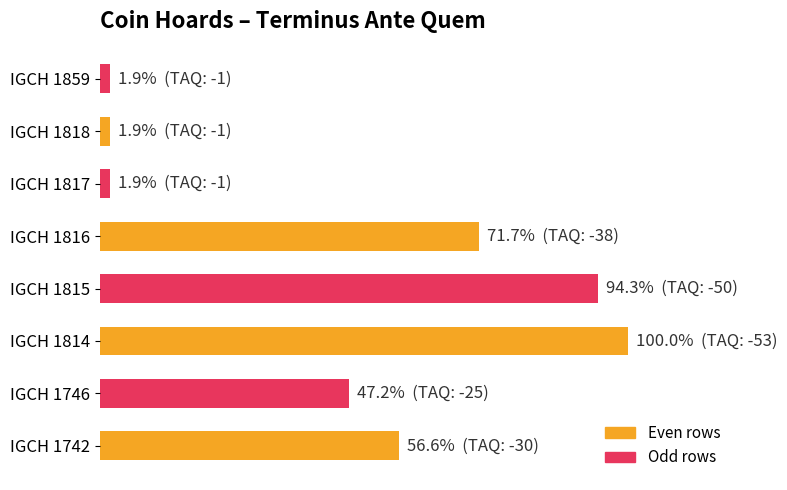

What is the minimum value shown in the chart?

1.9